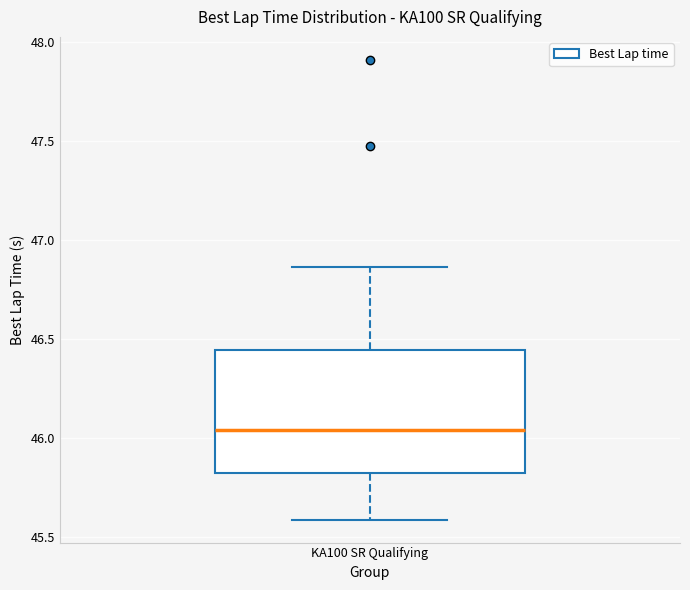

Transcribe this box plot: give where the median line is, the range the box spans, and where the two whiskers end, as read against the y-axis. The values are not printed on the chart, so give them approximately, as read against the axis.

median 46.05, box 45.80 to 46.45, whiskers 45.60 to 46.85